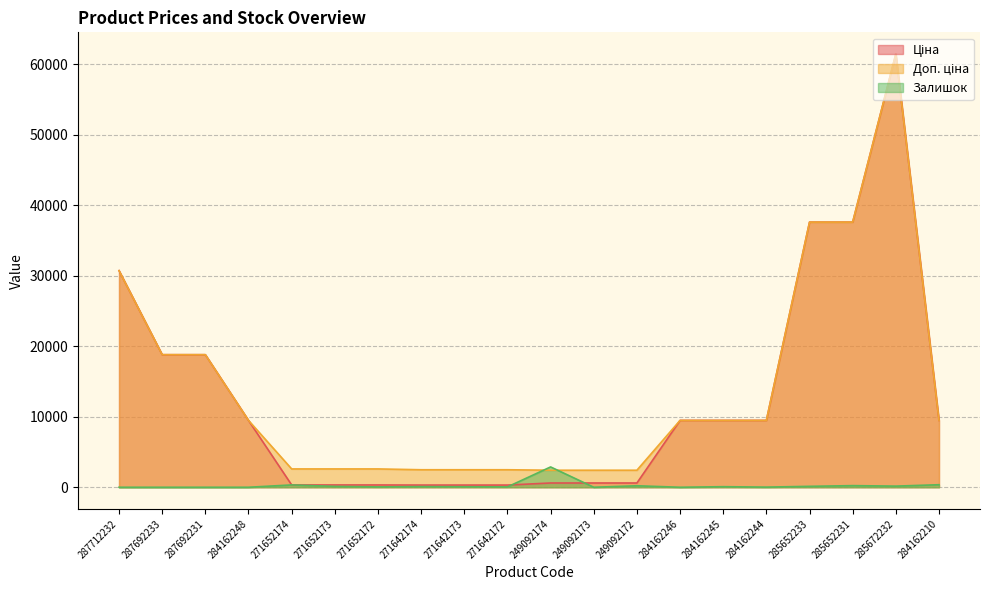

Reading right to left, list all the values displayed in this chart.

Ціна: 284162210=9480.1	285672232=61434.3	285652231=37593.6	285652233=37593.6	284162244=9480.1	284162245=9480.1	284162246=9480.1	249092172=603.7	249092173=603.7	249092174=603.7	271642172=310.3	271642173=310.3	271642174=310.3	271652172=324.8	271652173=324.8	271652174=324.8	284162248=9480.1	287692231=18796.8	287692233=18796.8	287712232=30717.1
Доп. ціна: 284162210=9480.1	285672232=61434.3	285652231=37593.6	285652233=37593.6	284162244=9480.1	284162245=9480.1	284162246=9480.1	249092172=2414.8	249092173=2414.8	249092174=2414.8	271642172=2482.4	271642173=2482.4	271642174=2482.4	271652172=2598.3	271652173=2598.3	271652174=2598.3	284162248=9480.1	287692231=18796.8	287692233=18796.8	287712232=30717.1
Залишок: 284162210=360.0	285672232=160.0	285652231=230.0	285652233=130.0	284162244=20.0	284162245=80.0	284162246=0.0	249092172=210.0	249092173=0.0	249092174=2880.0	271642172=50.0	271642173=70.0	271642174=90.0	271652172=50.0	271652173=120.0	271652174=330.0	284162248=0.0	287692231=0.0	287692233=0.0	287712232=0.0